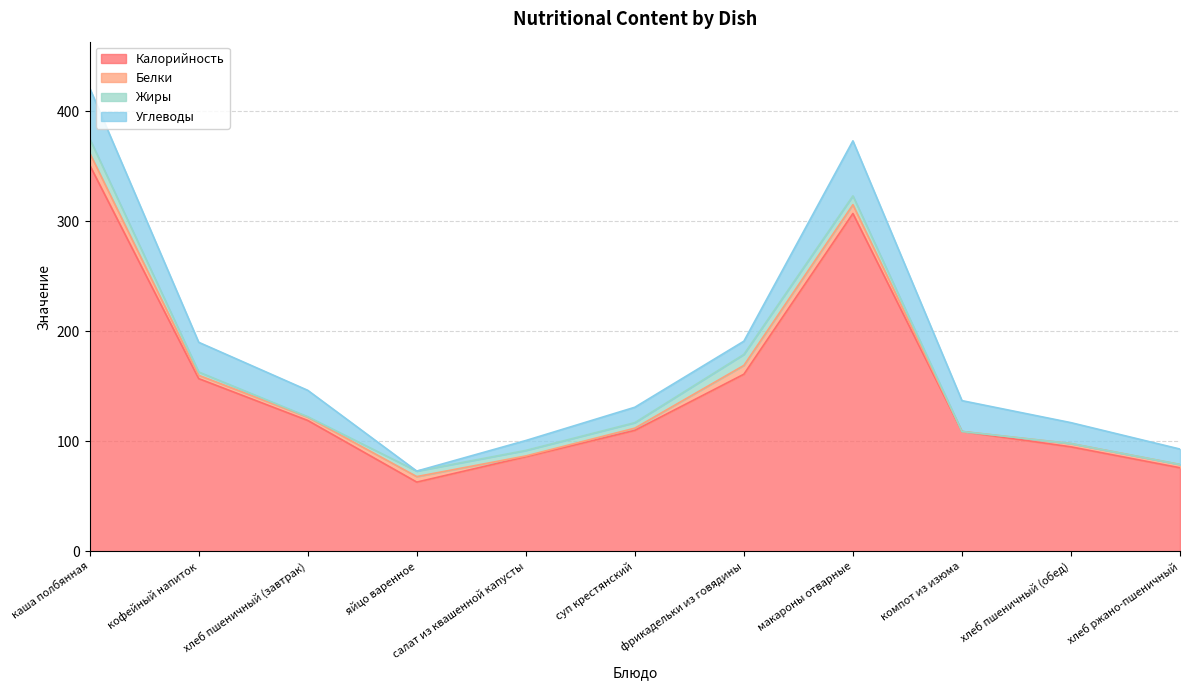

How many data points in Белки are above 3?

5